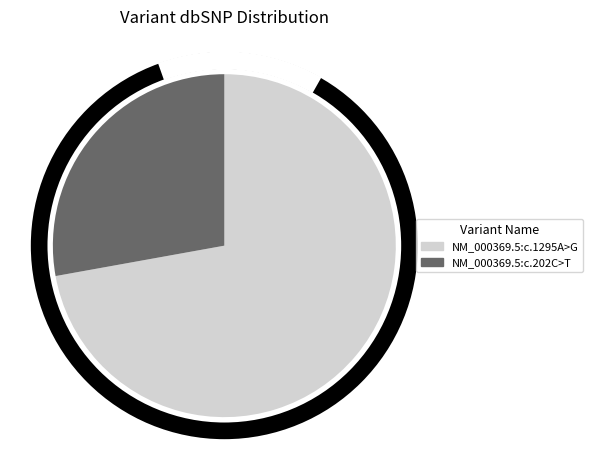

Between NM_000369.5:c.202C>T and NM_000369.5:c.1295A>G, which is larger?

NM_000369.5:c.1295A>G